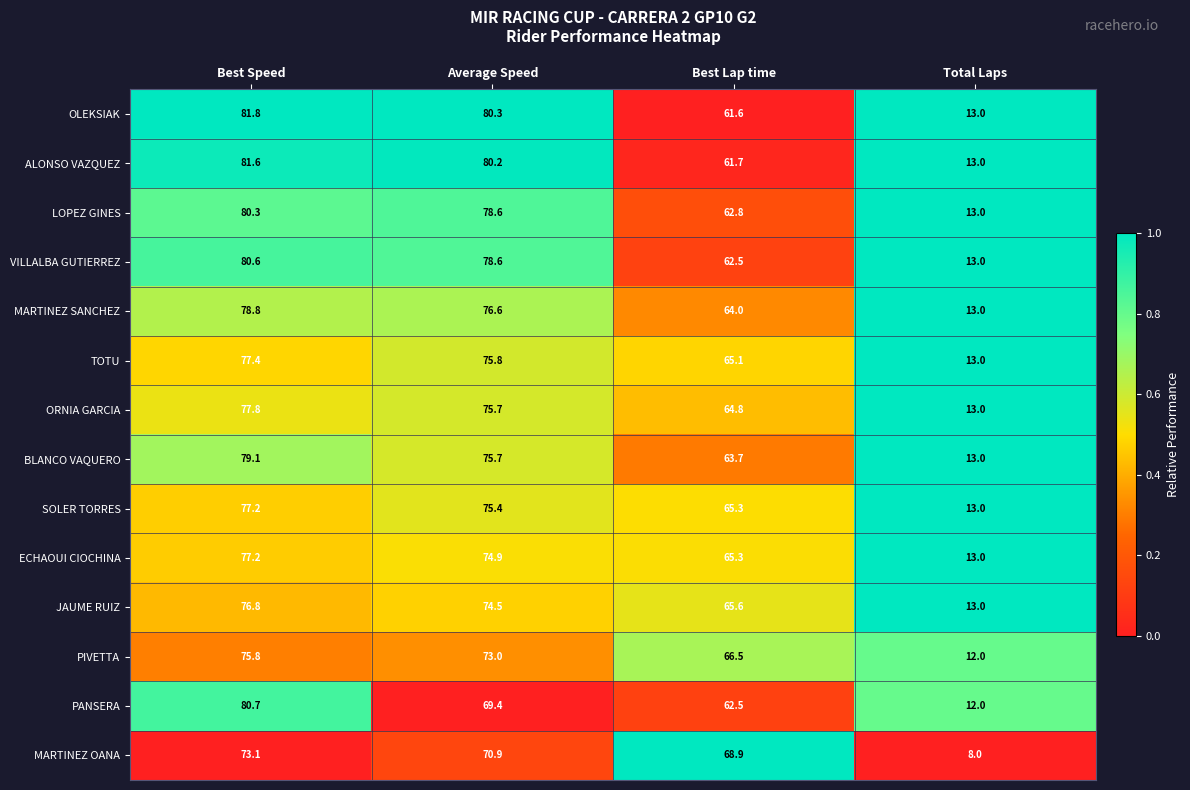

True or false: TOTU has a value of 65.1 at Best Lap time.

True